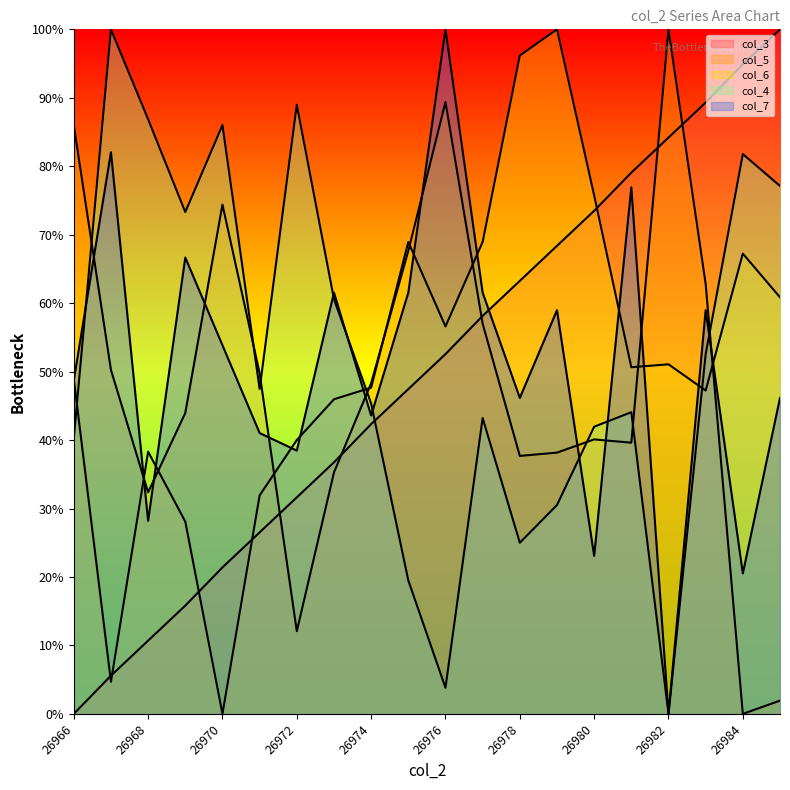

What is the value of the col_6 point at the 13th from the left?

96.2